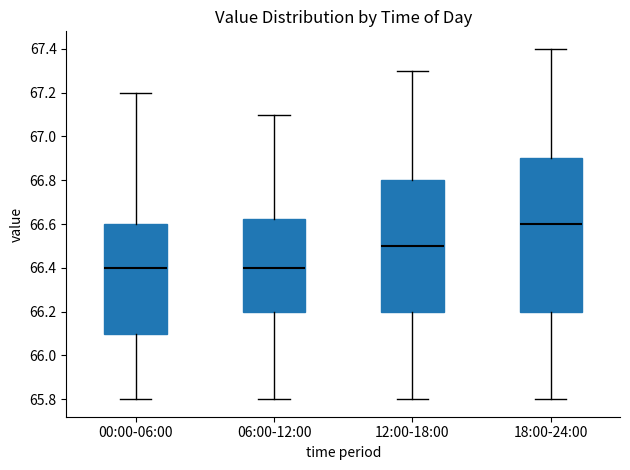

Reading left to right, transcribe this box plot: for each box, give where its median line is, the range the box spans, and where its two whiskers end, as read against the y-axis. The values are not printed on the chart, so give them approximately, as read against the axis.

00:00-06:00: median 66.40, box 66.10 to 66.60, whiskers 65.80 to 67.20
06:00-12:00: median 66.40, box 66.20 to 66.62, whiskers 65.80 to 67.10
12:00-18:00: median 66.50, box 66.20 to 66.80, whiskers 65.80 to 67.30
18:00-24:00: median 66.60, box 66.20 to 66.90, whiskers 65.80 to 67.40